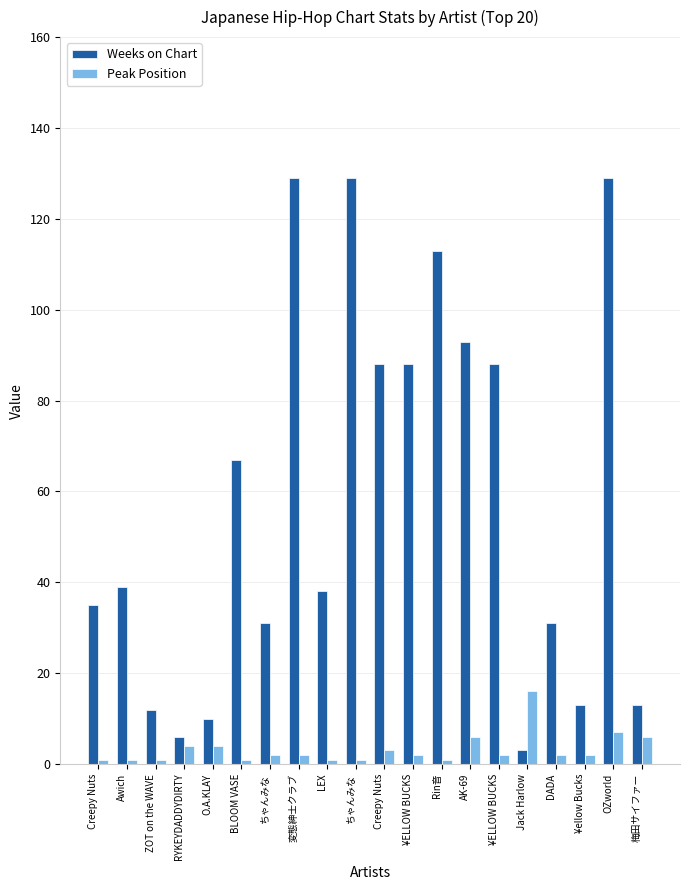

Which series changed the most between BLOOM VASE and OZworld?

Weeks on Chart